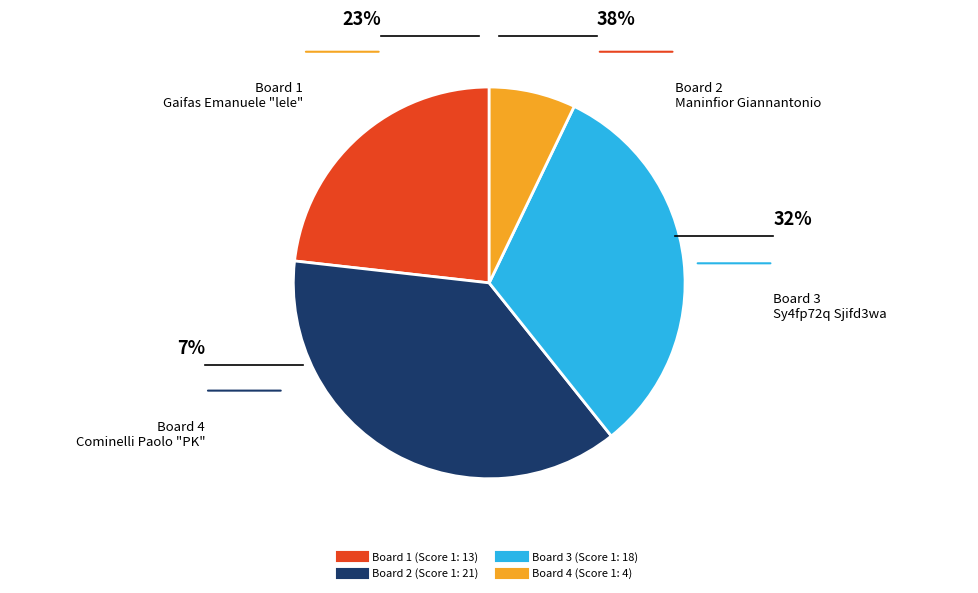

Is there any slice that represents more than half of the pie?

No